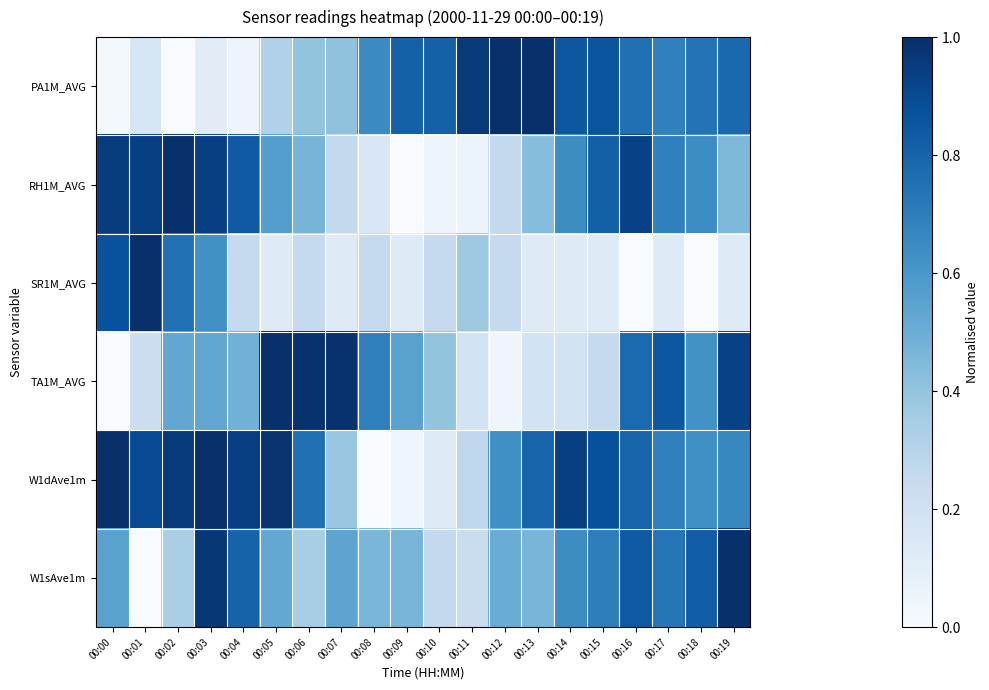

Reading right to left, list all the values displayed in this chart.

PA1M_AVG: 00:19=0.8	00:18=0.7	00:17=0.7	00:16=0.8	00:15=0.9	00:14=0.9	00:13=1.0	00:12=1.0	00:11=1.0	00:10=0.8	00:09=0.8	00:08=0.6	00:07=0.4	00:06=0.4	00:05=0.3	00:04=0.0	00:03=0.1	00:02=0.0	00:01=0.2	00:00=0.0
RH1M_AVG: 00:19=0.5	00:18=0.6	00:17=0.7	00:16=0.9	00:15=0.8	00:14=0.6	00:13=0.4	00:12=0.3	00:11=0.1	00:10=0.0	00:09=0.0	00:08=0.1	00:07=0.3	00:06=0.5	00:05=0.6	00:04=0.8	00:03=0.9	00:02=1.0	00:01=0.9	00:00=1.0
SR1M_AVG: 00:19=0.1	00:18=0.0	00:17=0.1	00:16=0.0	00:15=0.1	00:14=0.1	00:13=0.1	00:12=0.3	00:11=0.4	00:10=0.3	00:09=0.1	00:08=0.3	00:07=0.1	00:06=0.3	00:05=0.1	00:04=0.3	00:03=0.6	00:02=0.7	00:01=1.0	00:00=0.9
TA1M_AVG: 00:19=0.9	00:18=0.6	00:17=0.9	00:16=0.8	00:15=0.3	00:14=0.2	00:13=0.2	00:12=0.0	00:11=0.2	00:10=0.4	00:09=0.6	00:08=0.7	00:07=1.0	00:06=1.0	00:05=1.0	00:04=0.5	00:03=0.5	00:02=0.5	00:01=0.2	00:00=0.0
W1dAve1m: 00:19=0.7	00:18=0.6	00:17=0.7	00:16=0.8	00:15=0.9	00:14=0.9	00:13=0.8	00:12=0.6	00:11=0.3	00:10=0.1	00:09=0.0	00:08=0.0	00:07=0.4	00:06=0.8	00:05=1.0	00:04=0.9	00:03=1.0	00:02=1.0	00:01=0.9	00:00=1.0
W1sAve1m: 00:19=1.0	00:18=0.8	00:17=0.7	00:16=0.8	00:15=0.7	00:14=0.6	00:13=0.5	00:12=0.5	00:11=0.2	00:10=0.3	00:09=0.5	00:08=0.5	00:07=0.5	00:06=0.3	00:05=0.5	00:04=0.8	00:03=1.0	00:02=0.3	00:01=0.0	00:00=0.6